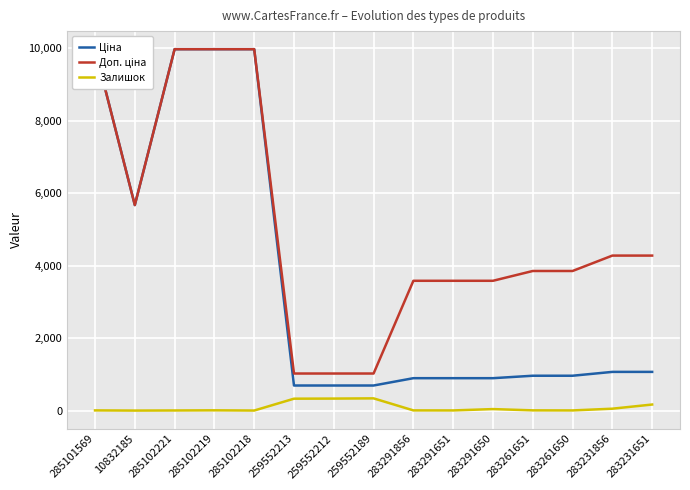

Reading left to right, transcribe all the data shown in this chart.

Ціна: 285101569=9975.0	10832185=5673.8	285102221=9975.0	285102219=9975.0	285102218=9975.0	259552213=693.7	259552212=693.7	259552189=693.7	283291856=895.9	283291651=895.9	283291650=895.9	283261651=963.5	283261650=963.5	283231856=1069.8	283231651=1069.8
Доп. ціна: 285101569=9975.0	10832185=5673.8	285102221=9975.0	285102219=9975.0	285102218=9975.0	259552213=1024.6	259552212=1024.6	259552189=1024.6	283291856=3583.6	283291651=3583.6	283291650=3583.6	283261651=3854.0	283261650=3854.0	283231856=4279.1	283231651=4279.1
Залишок: 285101569=7.0	10832185=2.0	285102221=5.0	285102219=9.0	285102218=3.0	259552213=330.0	259552212=333.0	259552189=339.0	283291856=7.0	283291651=6.0	283291650=43.0	283261651=8.0	283261650=6.0	283231856=54.0	283231651=169.0